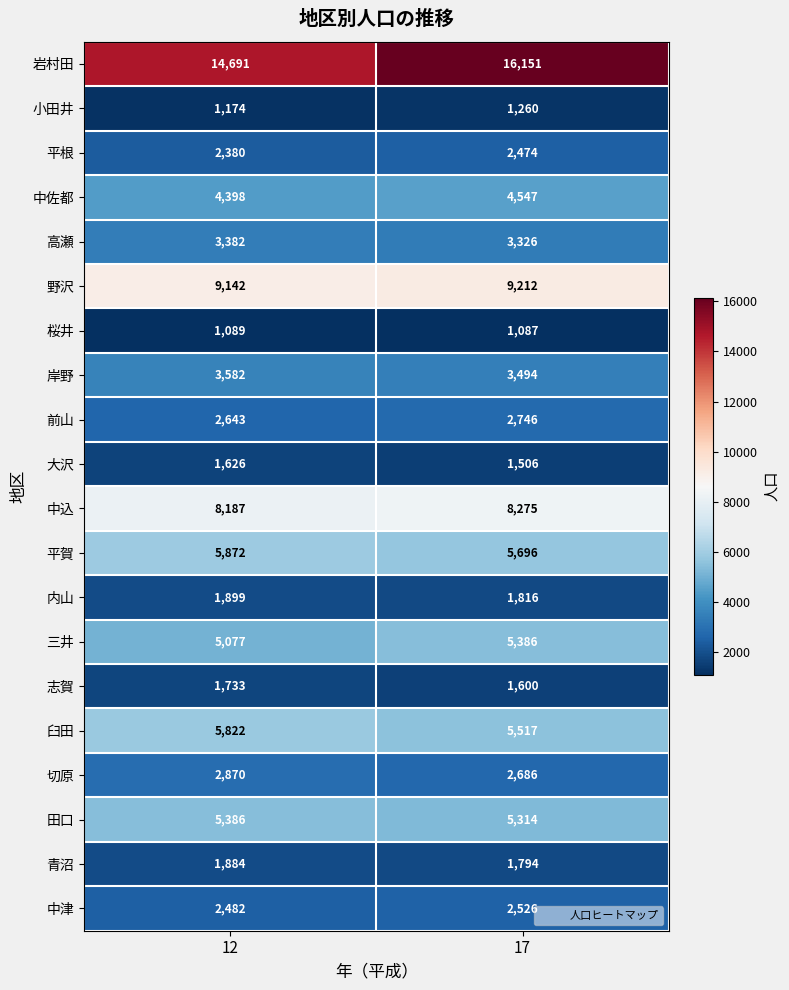

At how many categories does at least one series exceed 7427?

2